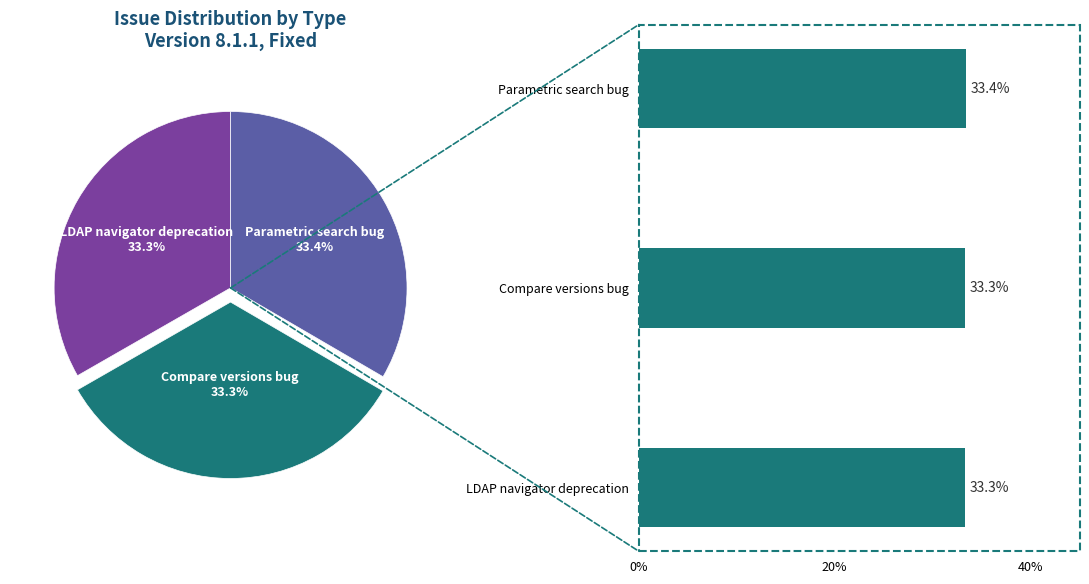

How many segments does this pie chart have?

3